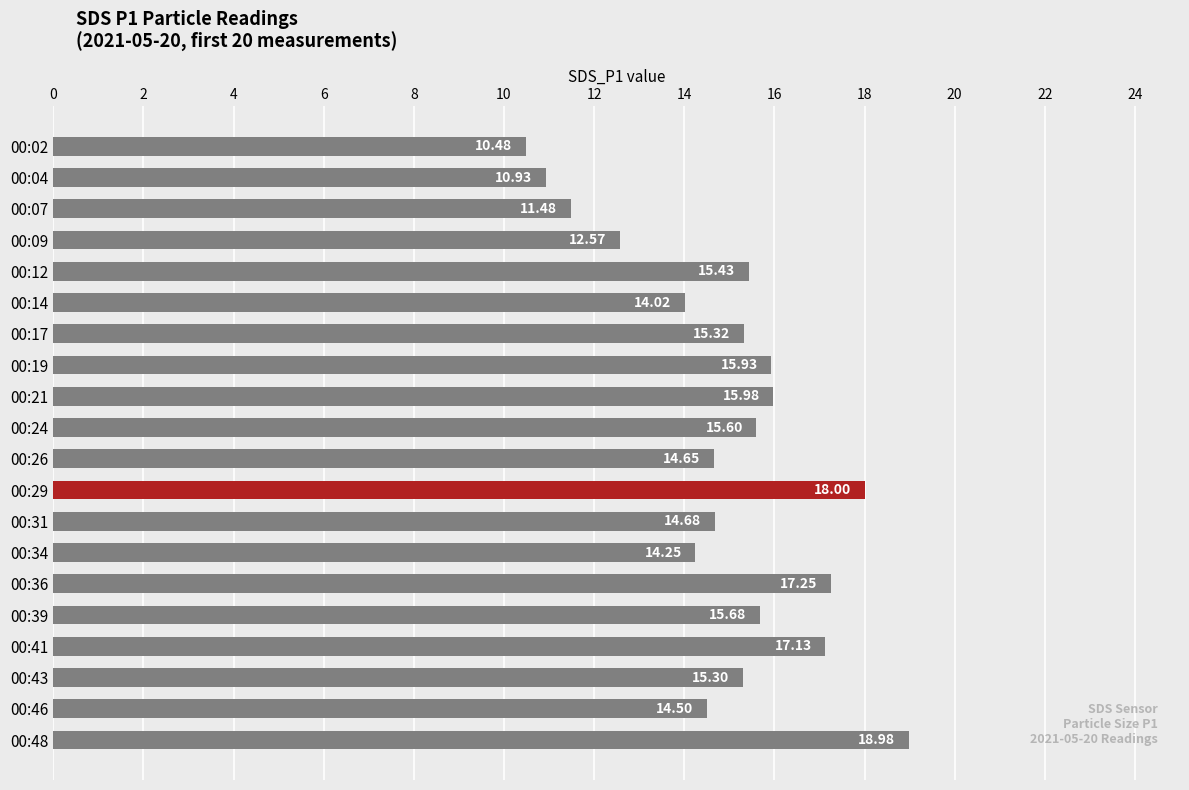

Rank the categories by value from highest to lowest.

00:48, 00:29, 00:36, 00:41, 00:21, 00:19, 00:39, 00:24, 00:12, 00:17, 00:43, 00:31, 00:26, 00:46, 00:34, 00:14, 00:09, 00:07, 00:04, 00:02